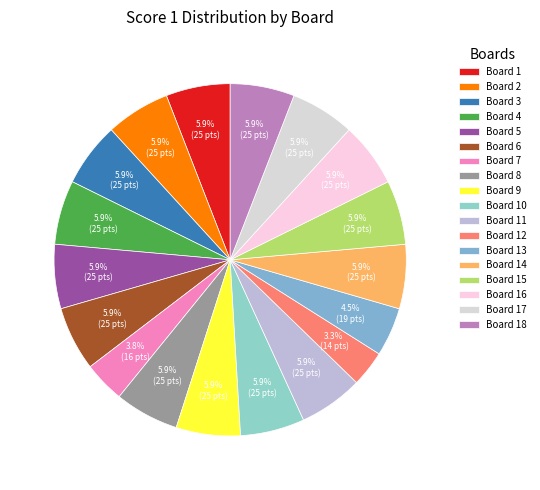

Which category has the biggest portion of the pie?

Board 1